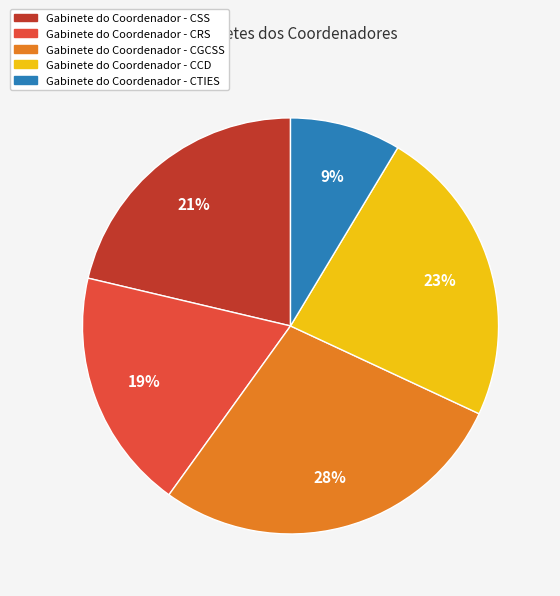

Count the number of slices in the pie.

5